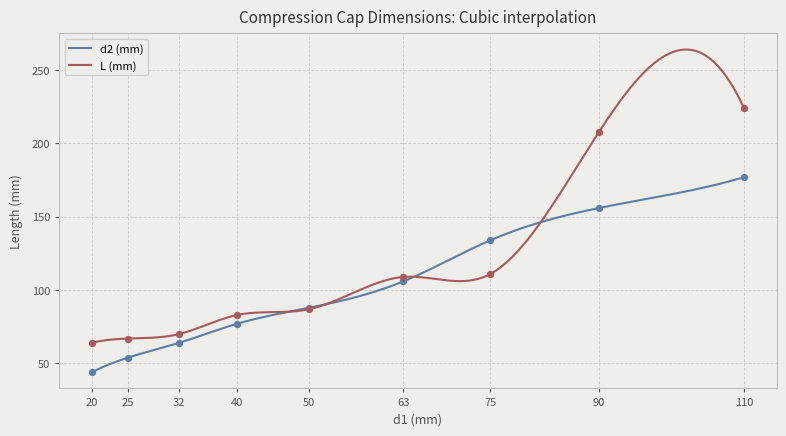

Which series contains the highest Y value?

L##LENGTH##MILLIMETERS